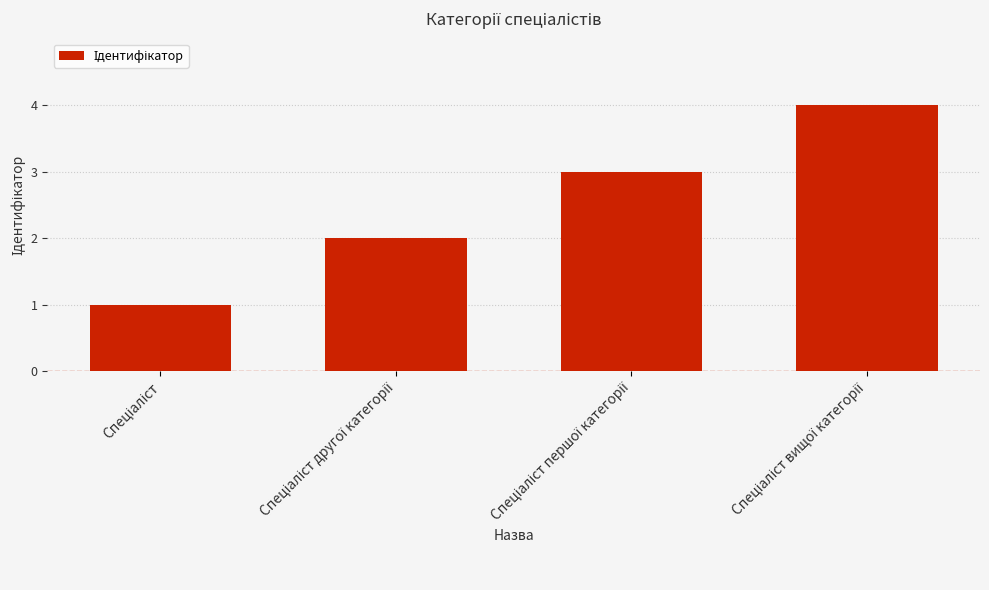

What is the difference between the second highest and second lowest values?

1